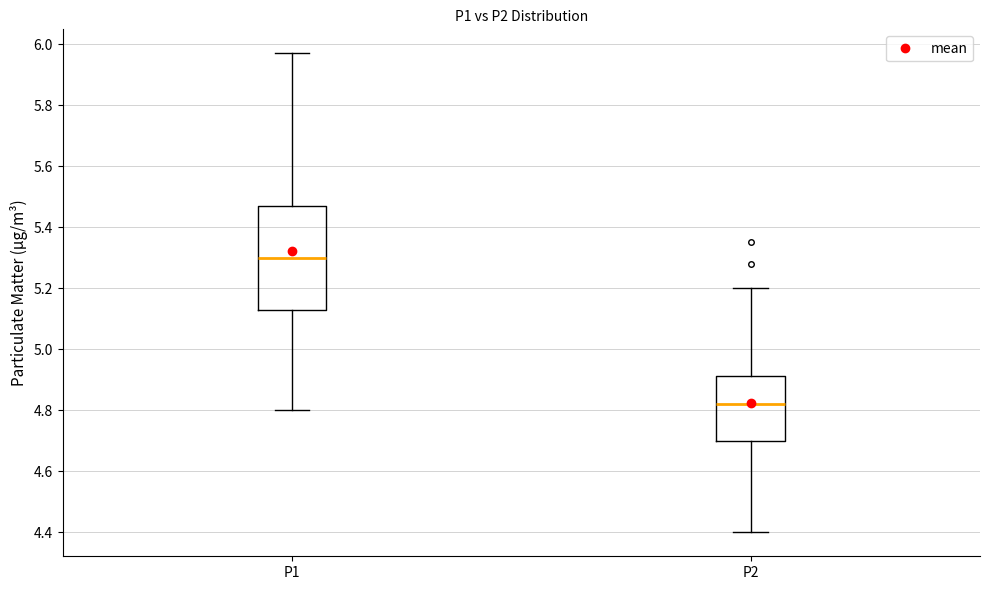

Reading left to right, transcribe this box plot: for each box, give where its median line is, the range the box spans, and where its two whiskers end, as read against the y-axis. The values are not printed on the chart, so give them approximately, as read against the axis.

P1: median 5.30, box 5.14 to 5.48, whiskers 4.80 to 5.98
P2: median 4.82, box 4.70 to 4.92, whiskers 4.40 to 5.20